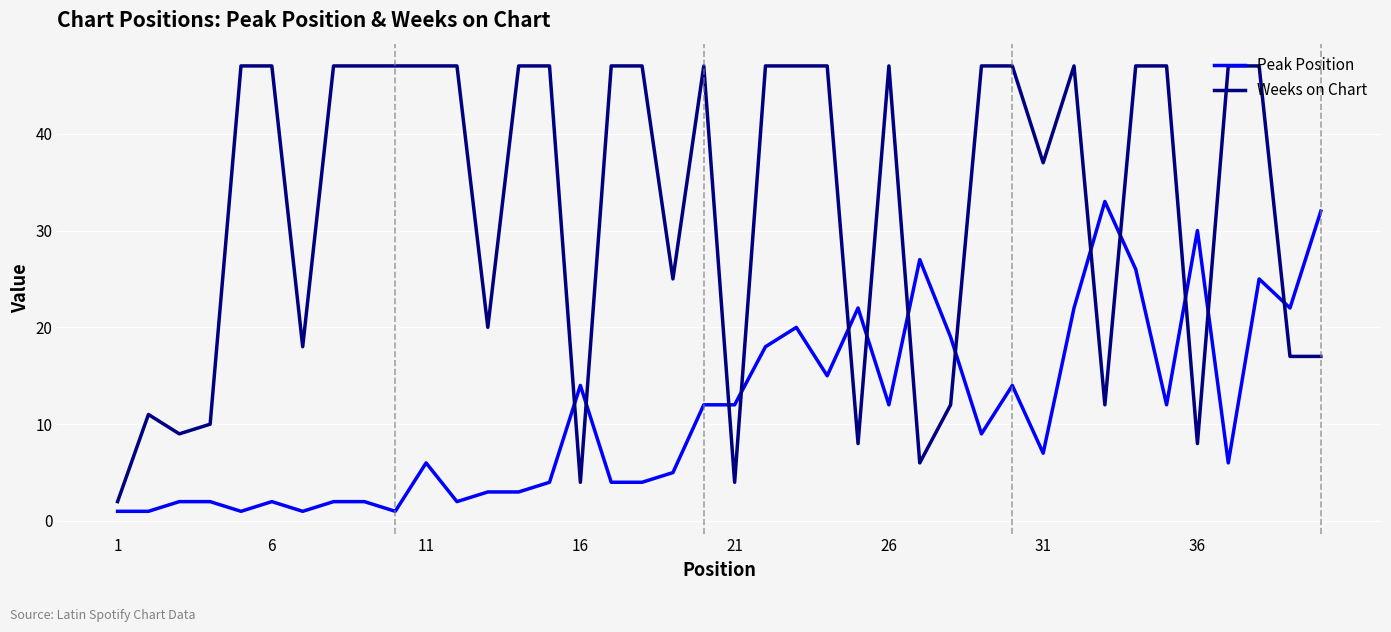

What is the maximum value shown in the chart?

47